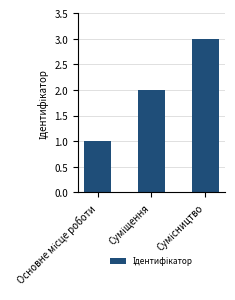

How many values are below 2?

1